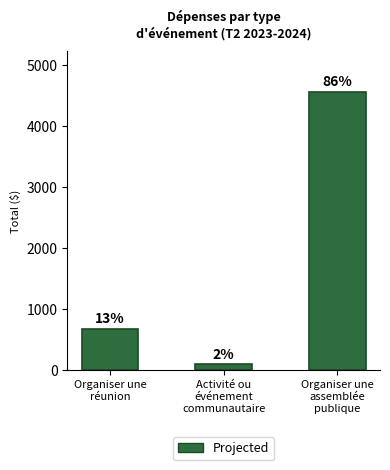

What is the approximate value at Organiser une
assemblée
publique?

4560.0